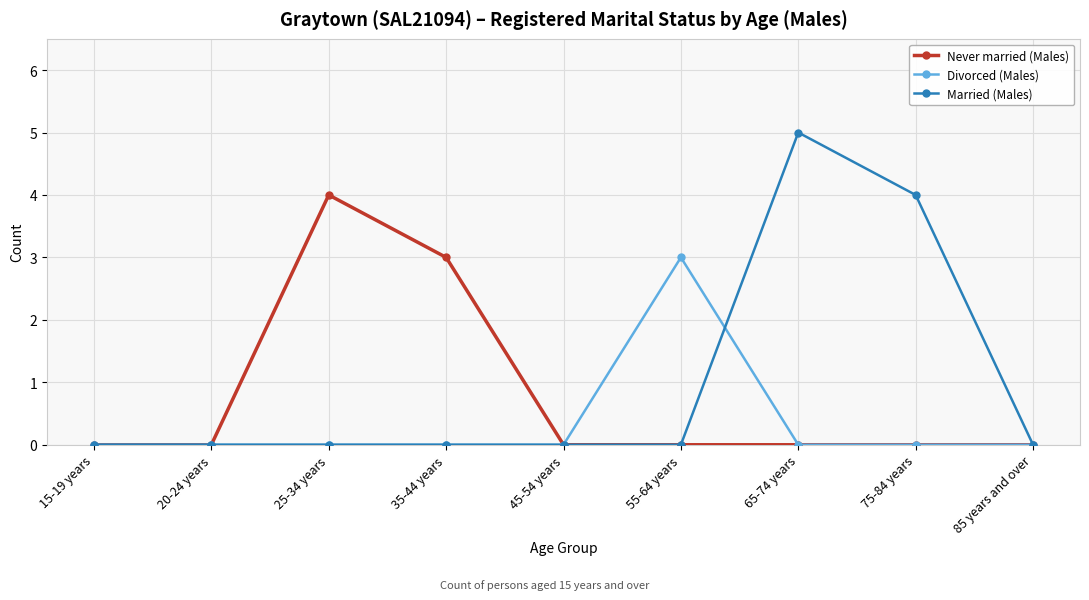

Reading right to left, list all the values displayed in this chart.

Never married (Males): 85 years and over=0	75-84 years=0	65-74 years=0	55-64 years=0	45-54 years=0	35-44 years=3	25-34 years=4	20-24 years=0	15-19 years=0
Divorced (Males): 85 years and over=0	75-84 years=0	65-74 years=0	55-64 years=3	45-54 years=0	35-44 years=0	25-34 years=0	20-24 years=0	15-19 years=0
Married (Males): 85 years and over=0	75-84 years=4	65-74 years=5	55-64 years=0	45-54 years=0	35-44 years=0	25-34 years=0	20-24 years=0	15-19 years=0